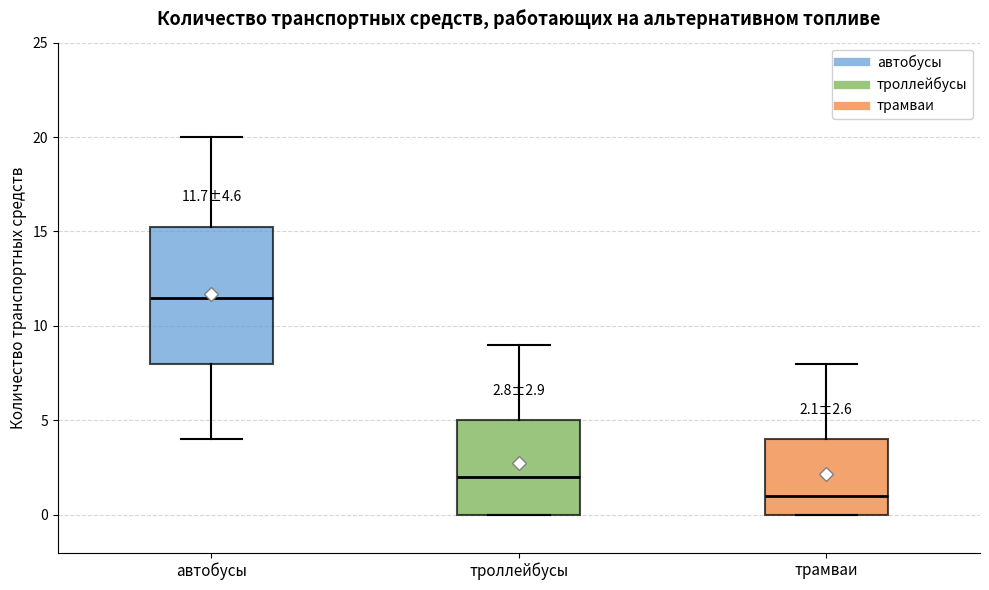

Which box has the highest median line?

автобусы